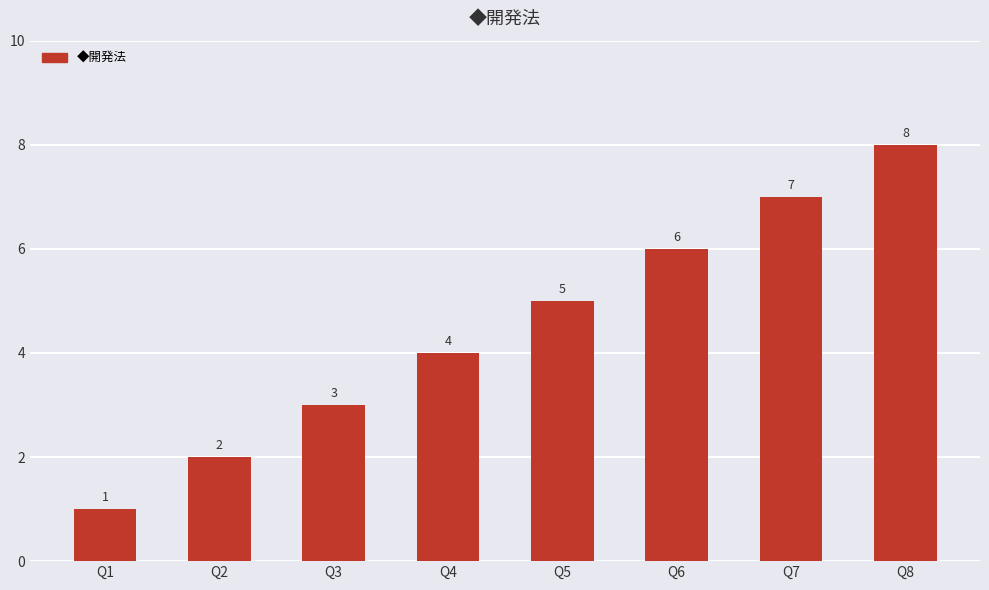

The value at Q7 is 10. True or false?

False